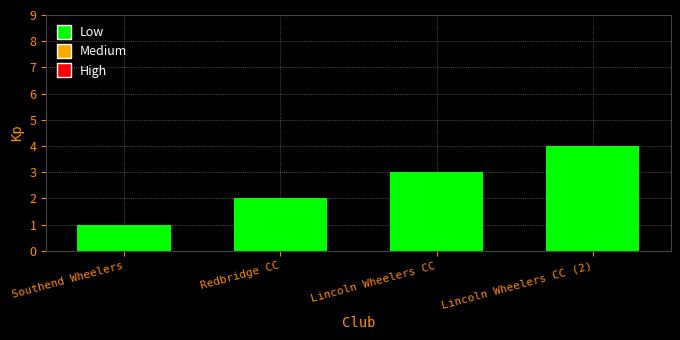

How many values are below 3?

2